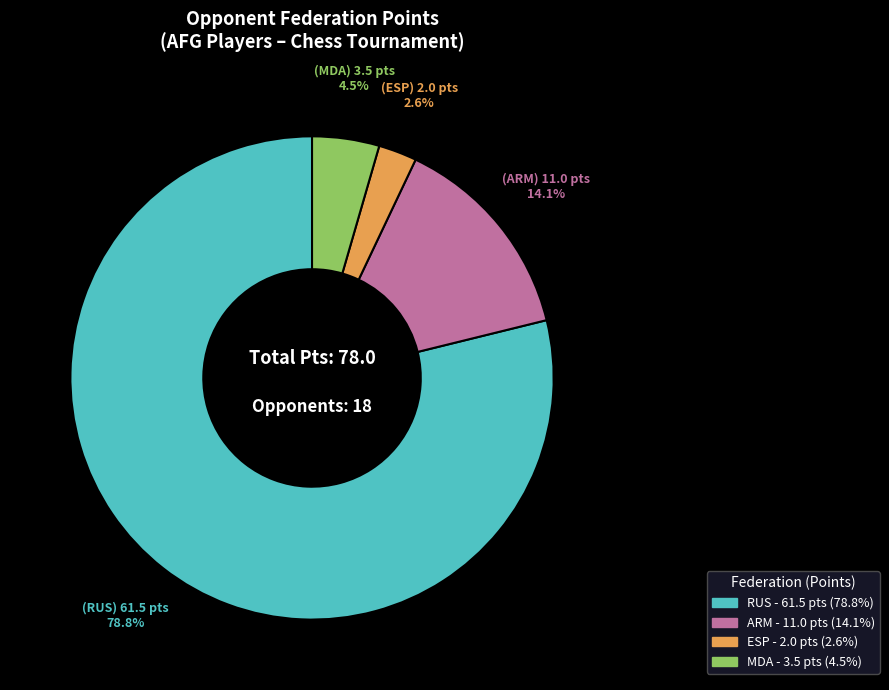

Is there any slice that represents more than half of the pie?

Yes